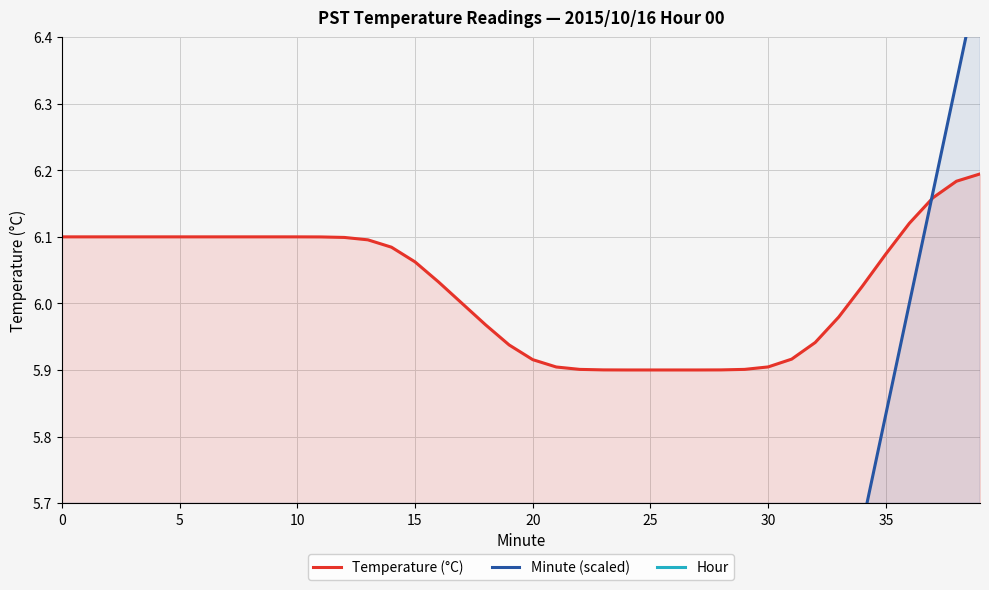

What is the value of the Temperature (°C) point at the 9th from the left?

6.1